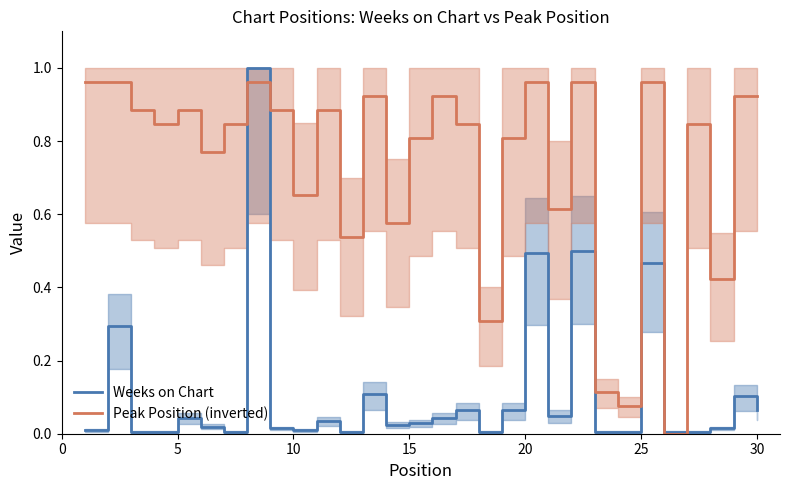

Is it true that Peak Position (inverted) equals 0.6 at 5?

False